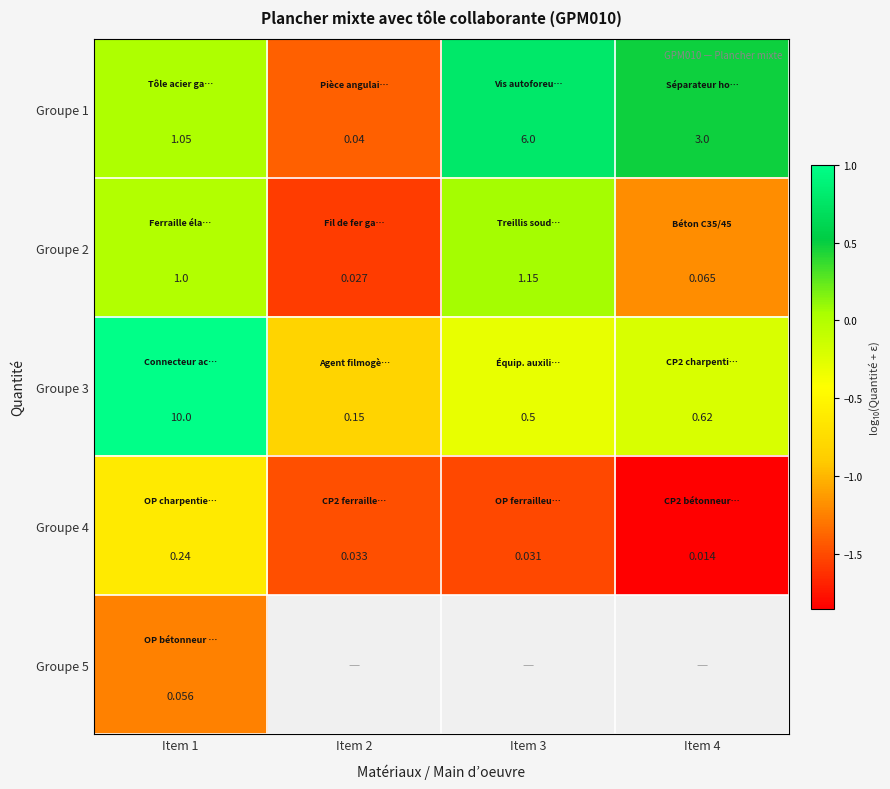

At which label does Groupe 2 reach its minimum?

Item 2